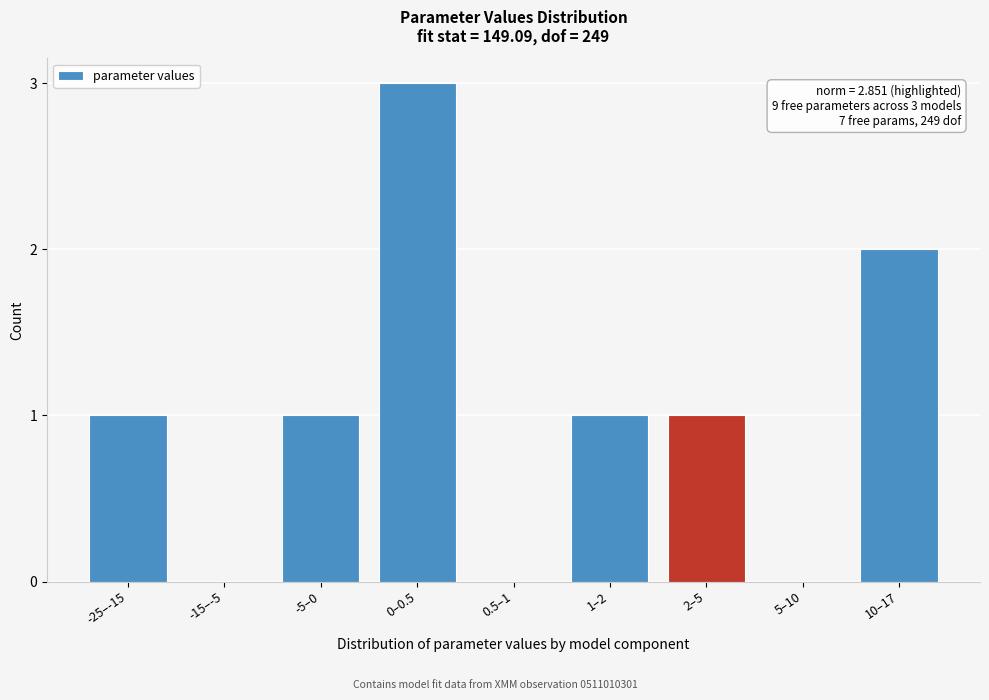

Reading right to left, extract all data points from this chart.

10–17=2	5–10=0	2–5=1	1–2=1	0.5–1=0	0–0.5=3	-5–0=1	-15–-5=0	-25–-15=1